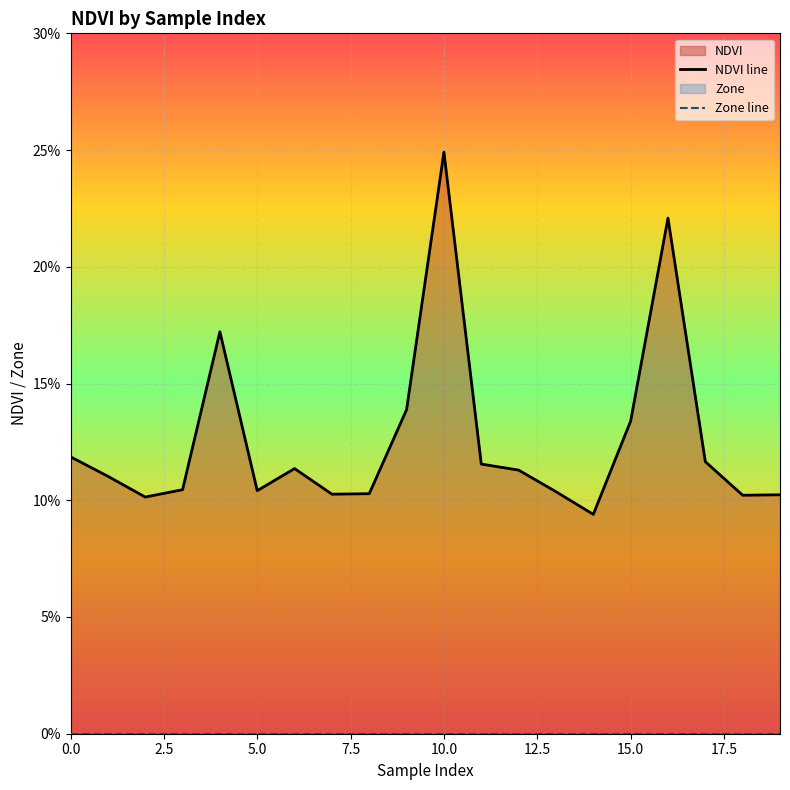

What position from the left is 15.0?

7